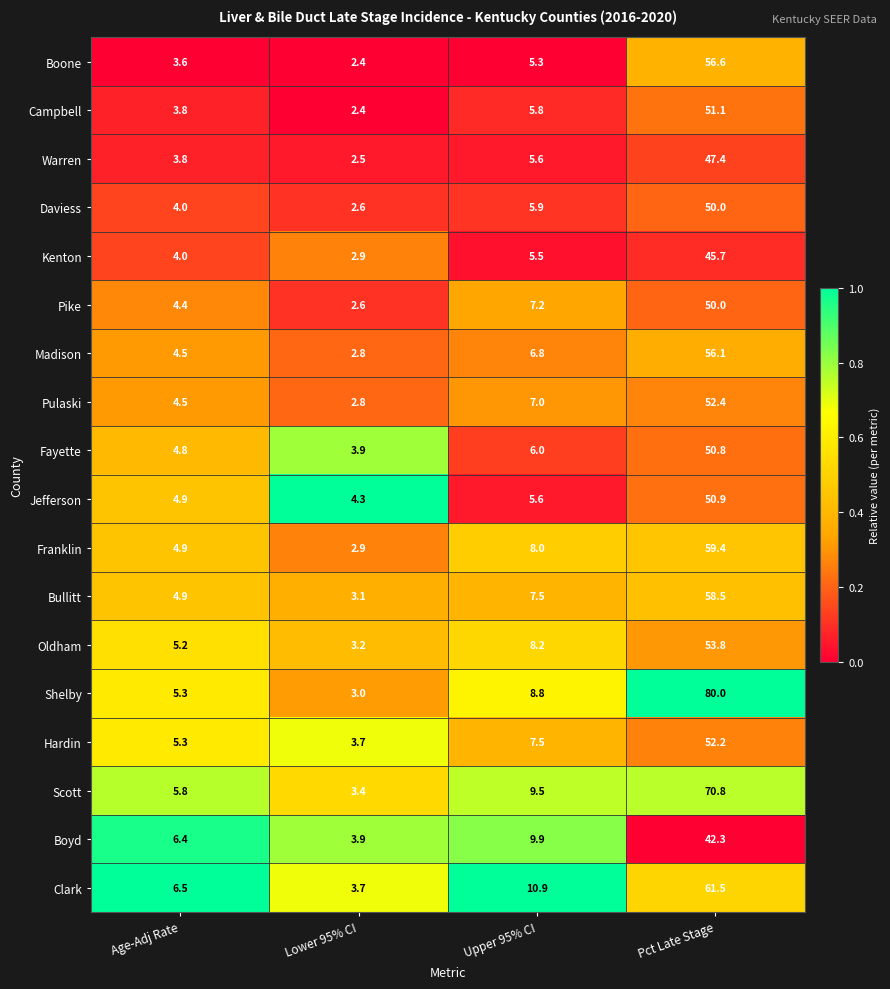

Is the value of Pulaski at Upper 95% CI greater than the value of Madison at Age-Adj Rate?

Yes